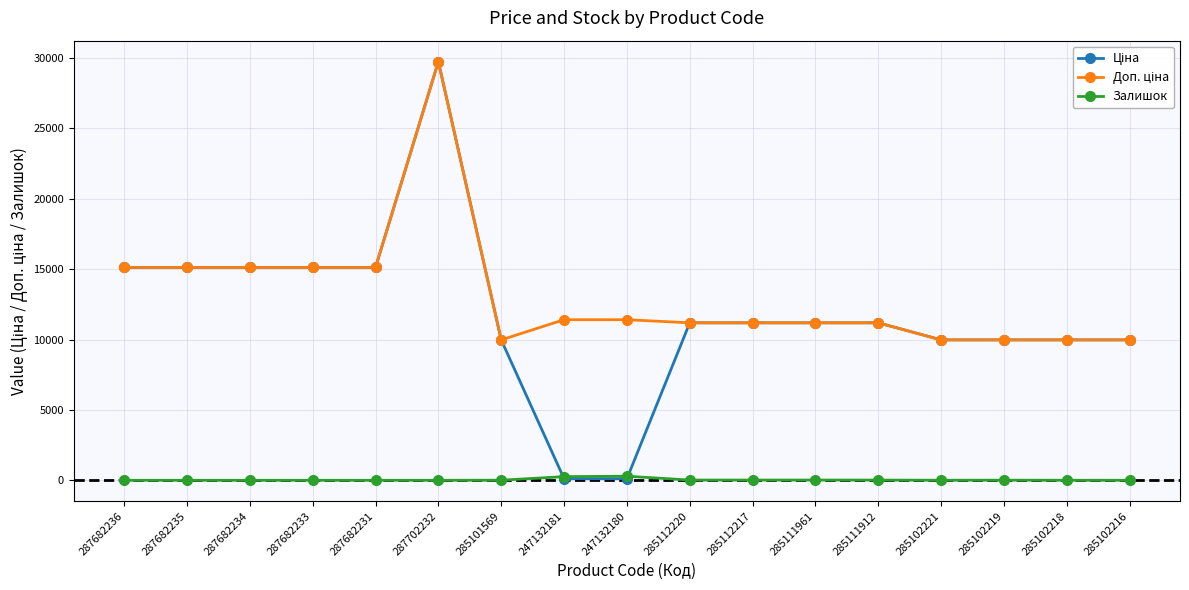

What is the difference between the Залишок values at 285102221 and 285102218?

2.0